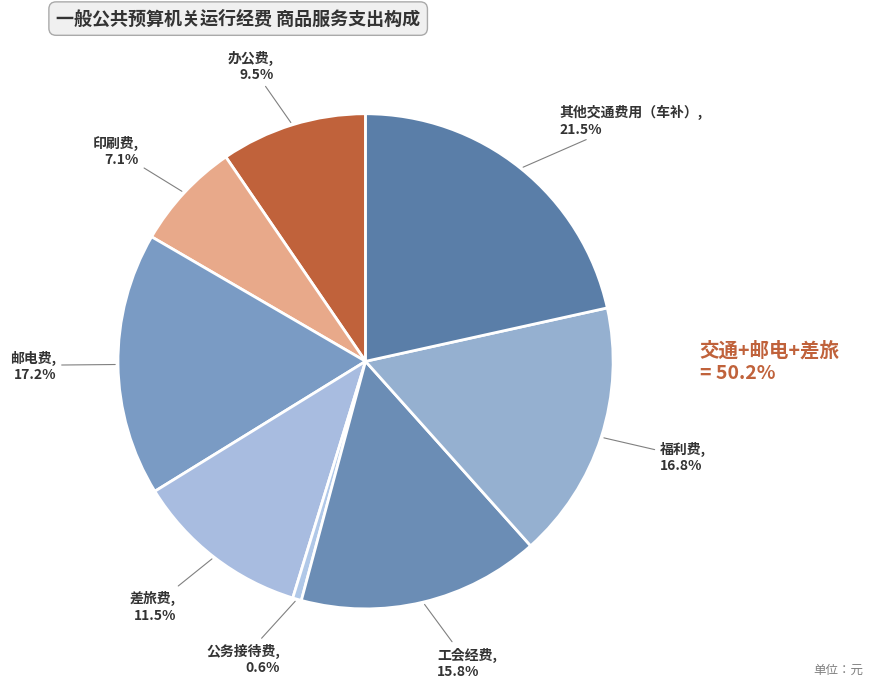

What percentage is the 印刷费 slice, to the nearest percent?

7%